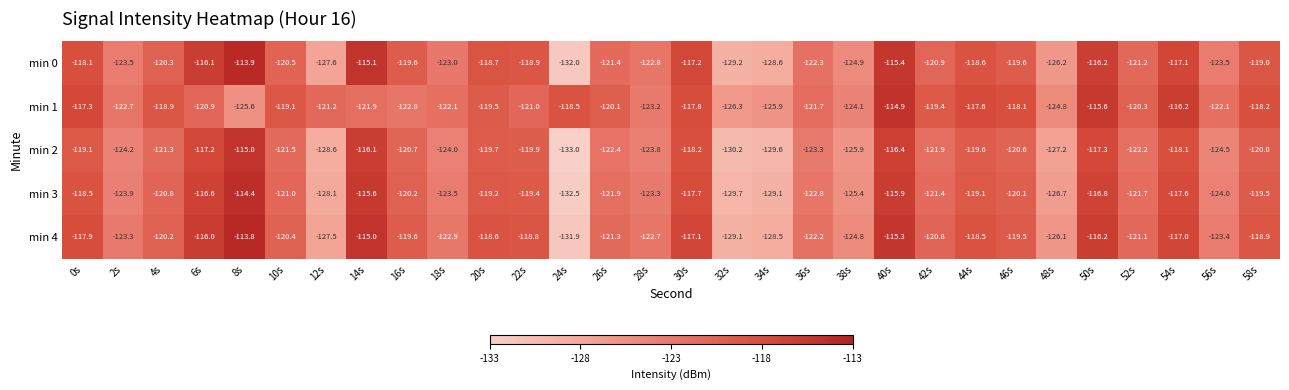

At which label does min 1 reach its minimum?

32s